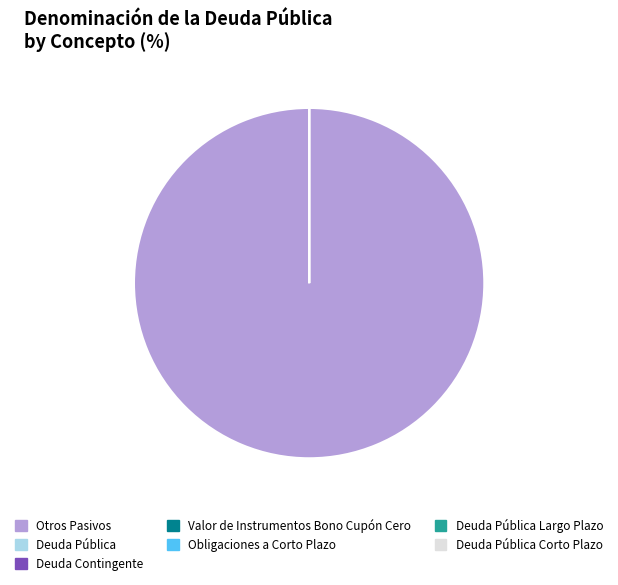

Which slice is the largest?

Otros Pasivos